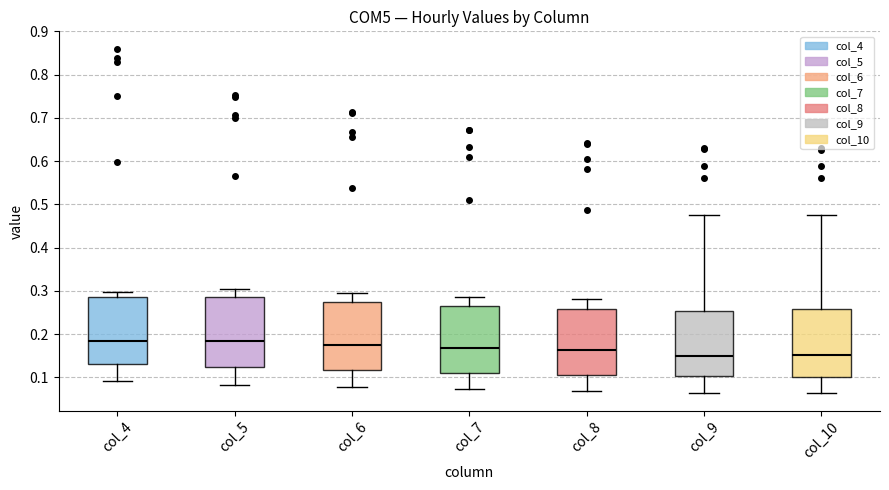

Where does the upper whisker of the box for col_7 end on the y-axis? The values are not printed on the chart, so give them approximately, as read against the axis.

0.29